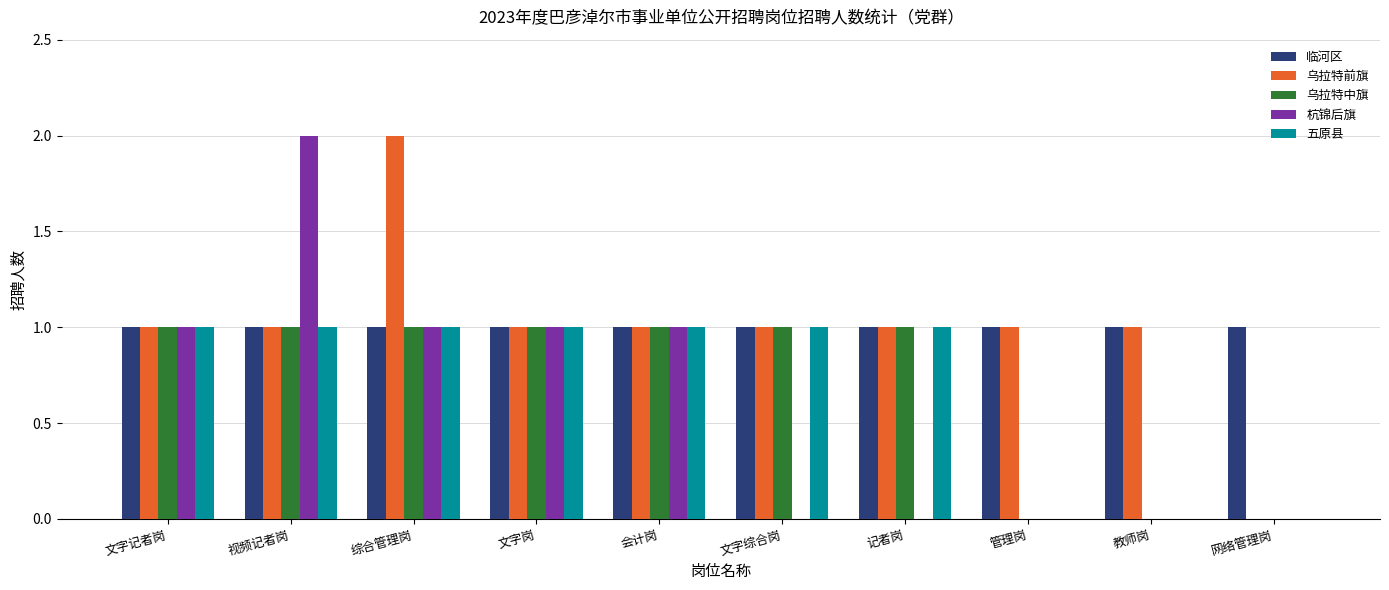

What is the difference between the 乌拉特中旗 values at 网络管理岗 and 文字记者岗?

1